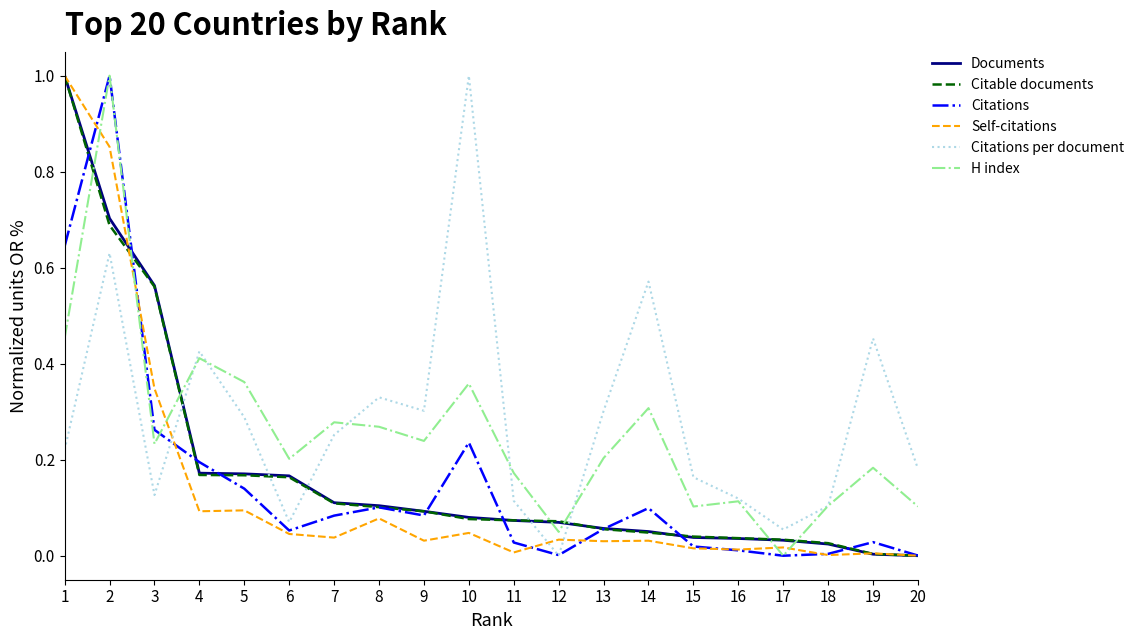

Between 8 and 18, which series saw the biggest shift?

Citations per document